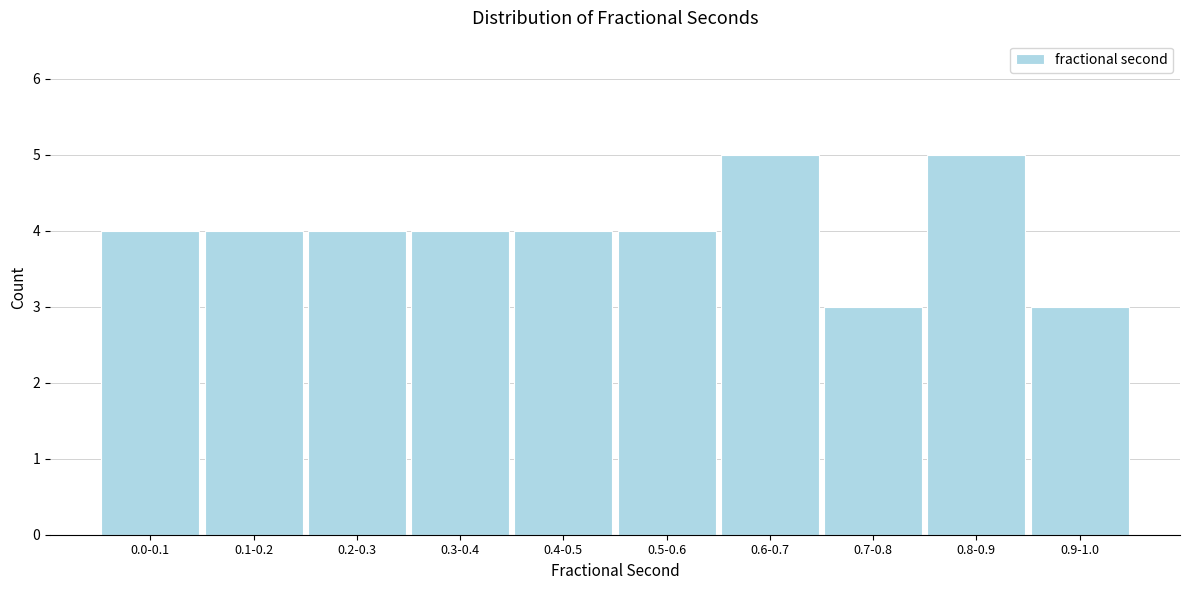

Reading right to left, extract all data points from this chart.

3	5	3	5	4	4	4	4	4	4